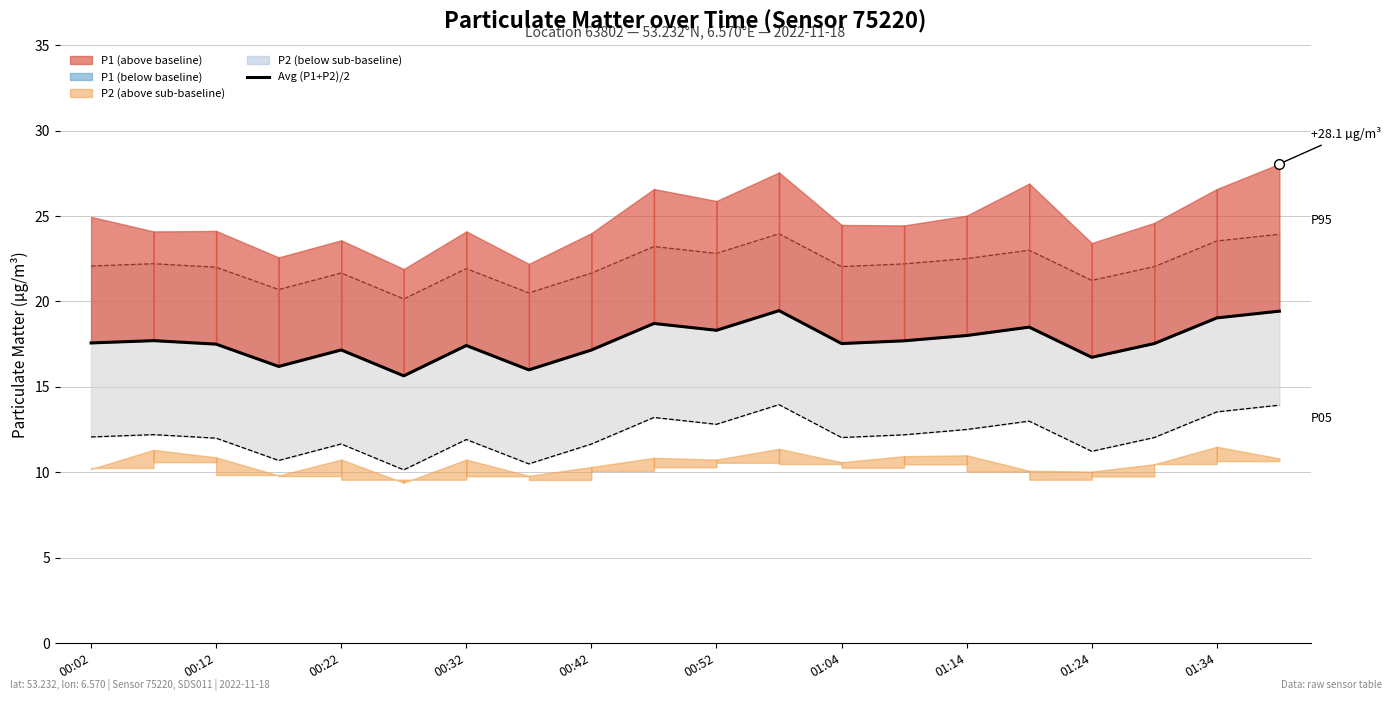

True or false: Avg (P1+P2)/2 has a value of 18.3 at 00:52.

True